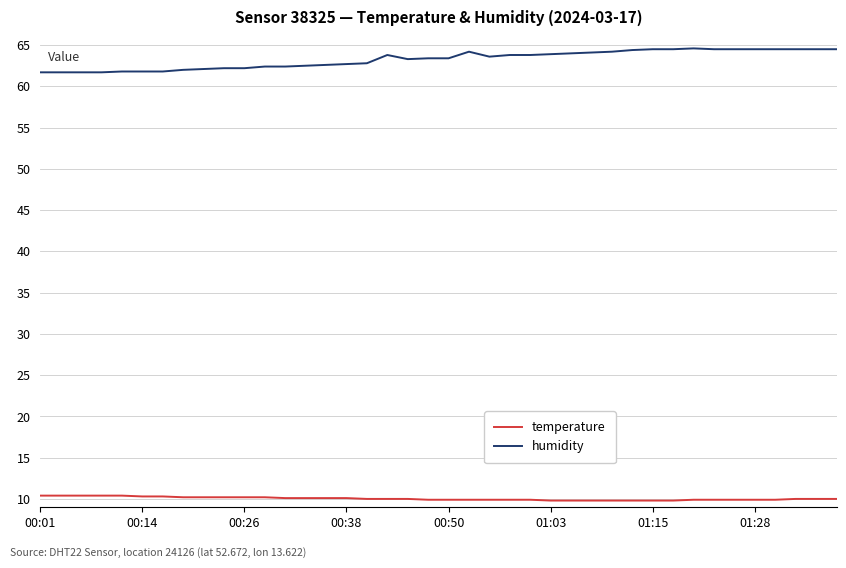

Which series has the largest total across all categories?

humidity